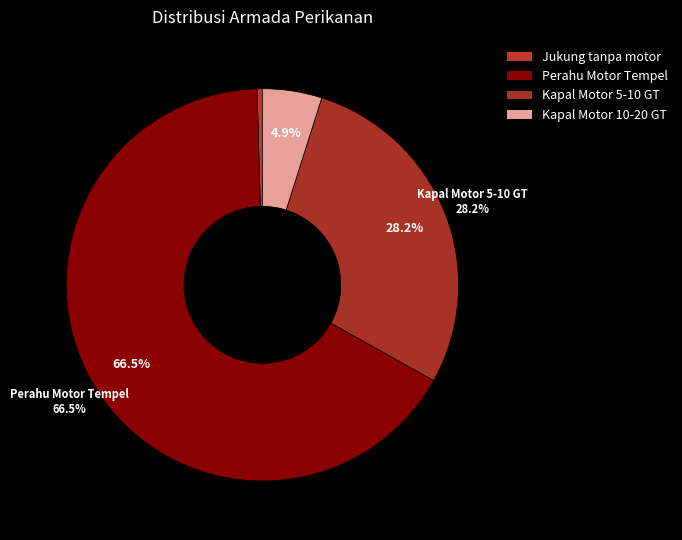

What is the majority slice?

Perahu Motor Tempel